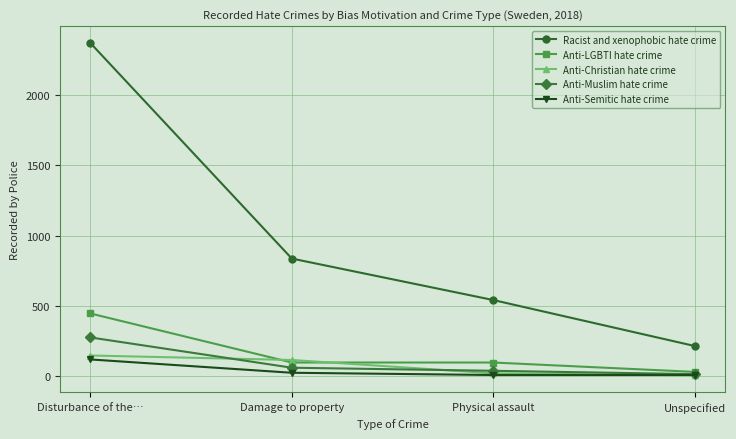

How many values in the Anti-Muslim hate crime series are below 58?

2